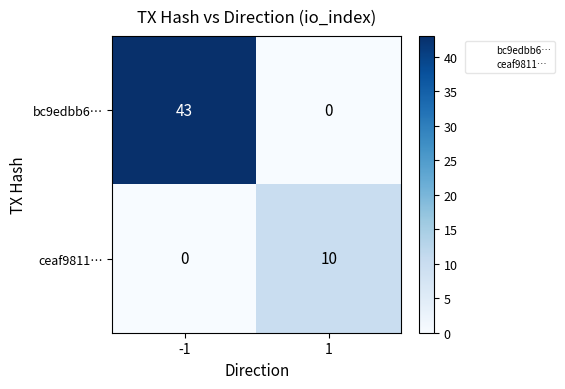

What is the maximum value shown in the chart?

43